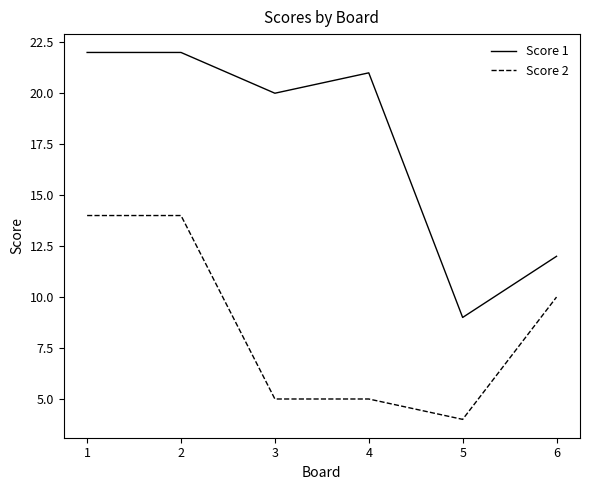

True or false: Score 1 has more than 2 interior local peaks.

False